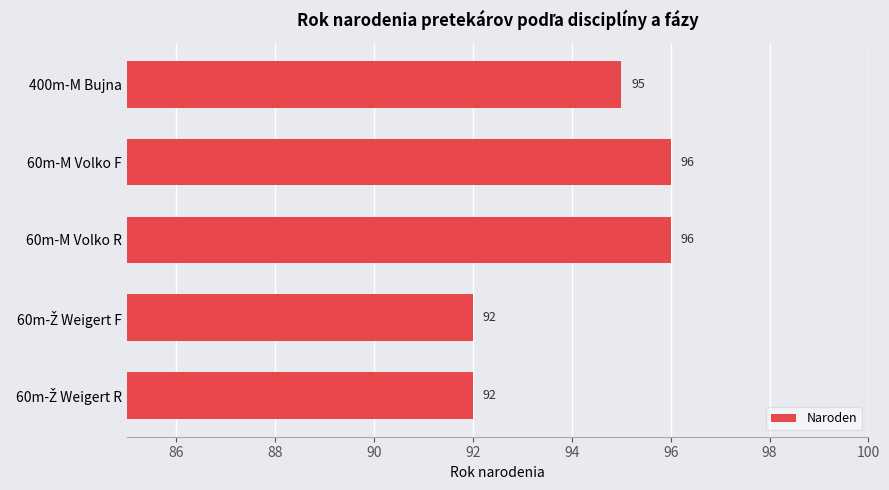

Are the bars grouped side by side (vs. stacked)?

No